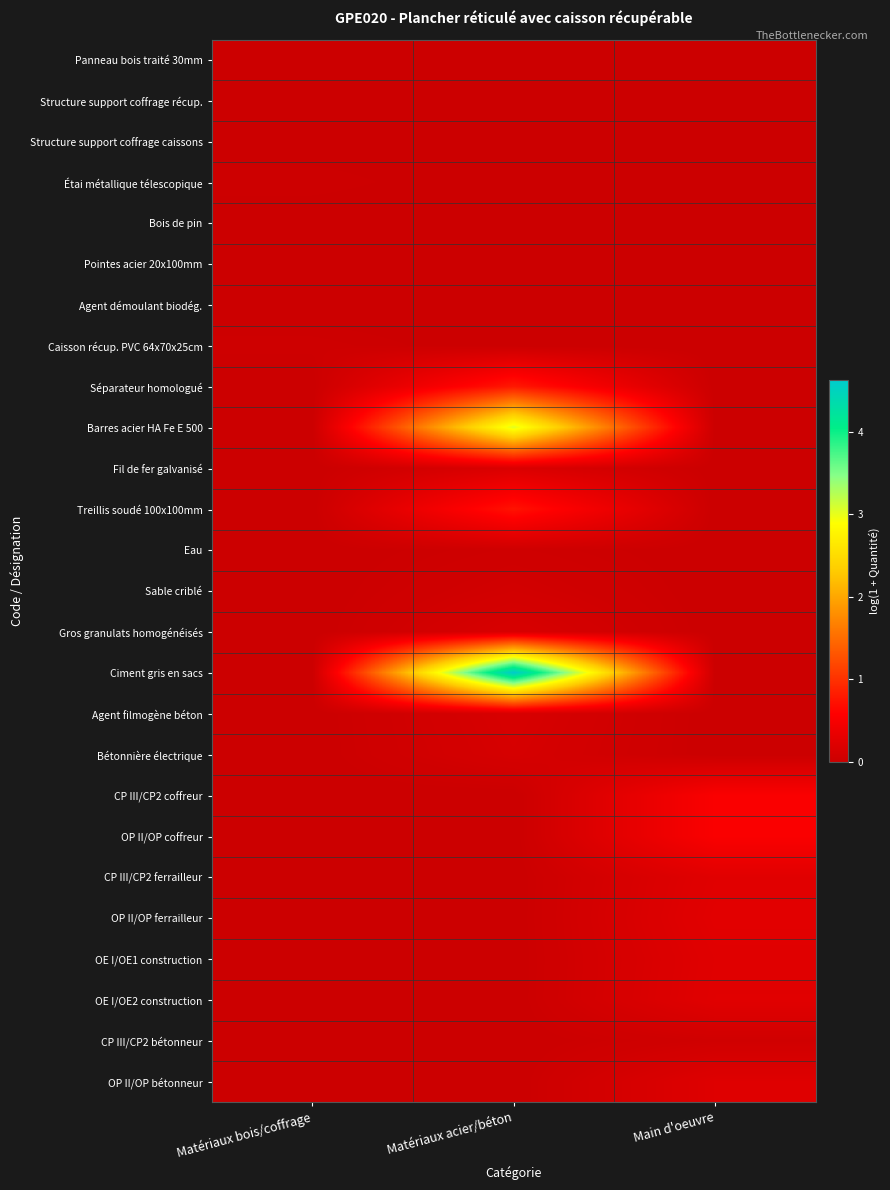

Reading left to right, transcribe all the data shown in this chart.

Panneau bois traité 30mm: Matériaux bois/coffrage=0.0	Matériaux acier/béton=0.0	Main d'oeuvre=0.0
Structure support coffrage récup.: Matériaux bois/coffrage=0.0	Matériaux acier/béton=0.0	Main d'oeuvre=0.0
Structure support coffrage caissons: Matériaux bois/coffrage=0.0	Matériaux acier/béton=0.0	Main d'oeuvre=0.0
Étai métallique télescopique: Matériaux bois/coffrage=0.0	Matériaux acier/béton=0.0	Main d'oeuvre=0.0
Bois de pin: Matériaux bois/coffrage=0.0	Matériaux acier/béton=0.0	Main d'oeuvre=0.0
Pointes acier 20x100mm: Matériaux bois/coffrage=0.0	Matériaux acier/béton=0.0	Main d'oeuvre=0.0
Agent démoulant biodég.: Matériaux bois/coffrage=0.0	Matériaux acier/béton=0.0	Main d'oeuvre=0.0
Caisson récup. PVC 64x70x25cm: Matériaux bois/coffrage=0.0	Matériaux acier/béton=0.0	Main d'oeuvre=0.0
Séparateur homologué: Matériaux bois/coffrage=0.0	Matériaux acier/béton=0.8	Main d'oeuvre=0.0
Barres acier HA Fe E 500: Matériaux bois/coffrage=0.0	Matériaux acier/béton=3.0	Main d'oeuvre=0.0
Fil de fer galvanisé: Matériaux bois/coffrage=0.0	Matériaux acier/béton=0.2	Main d'oeuvre=0.0
Treillis soudé 100x100mm: Matériaux bois/coffrage=0.0	Matériaux acier/béton=0.7	Main d'oeuvre=0.0
Eau: Matériaux bois/coffrage=0.0	Matériaux acier/béton=0.0	Main d'oeuvre=0.0
Sable criblé: Matériaux bois/coffrage=0.0	Matériaux acier/béton=0.1	Main d'oeuvre=0.0
Gros granulats homogénéisés: Matériaux bois/coffrage=0.0	Matériaux acier/béton=0.1	Main d'oeuvre=0.0
Ciment gris en sacs: Matériaux bois/coffrage=0.0	Matériaux acier/béton=4.6	Main d'oeuvre=0.0
Agent filmogène béton: Matériaux bois/coffrage=0.0	Matériaux acier/béton=0.1	Main d'oeuvre=0.0
Bétonnière électrique: Matériaux bois/coffrage=0.0	Matériaux acier/béton=0.1	Main d'oeuvre=0.0
CP III/CP2 coffreur: Matériaux bois/coffrage=0.0	Matériaux acier/béton=0.0	Main d'oeuvre=0.5
OP II/OP coffreur: Matériaux bois/coffrage=0.0	Matériaux acier/béton=0.0	Main d'oeuvre=0.5
CP III/CP2 ferrailleur: Matériaux bois/coffrage=0.0	Matériaux acier/béton=0.0	Main d'oeuvre=0.2
OP II/OP ferrailleur: Matériaux bois/coffrage=0.0	Matériaux acier/béton=0.0	Main d'oeuvre=0.3
OE I/OE1 construction: Matériaux bois/coffrage=0.0	Matériaux acier/béton=0.0	Main d'oeuvre=0.2
OE I/OE2 construction: Matériaux bois/coffrage=0.0	Matériaux acier/béton=0.0	Main d'oeuvre=0.2
CP III/CP2 bétonneur: Matériaux bois/coffrage=0.0	Matériaux acier/béton=0.0	Main d'oeuvre=0.1
OP II/OP bétonneur: Matériaux bois/coffrage=0.0	Matériaux acier/béton=0.0	Main d'oeuvre=0.2